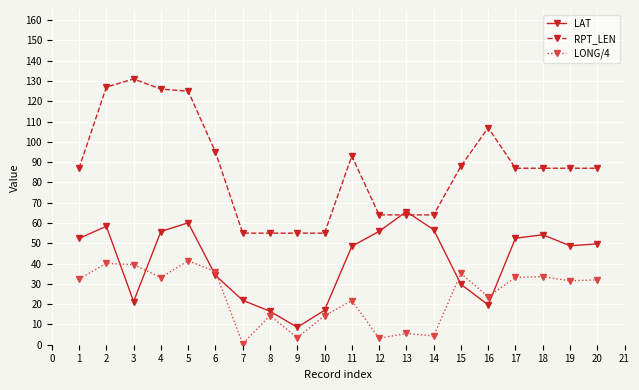

Which series has the largest range (max minus min)?

RPT_LEN